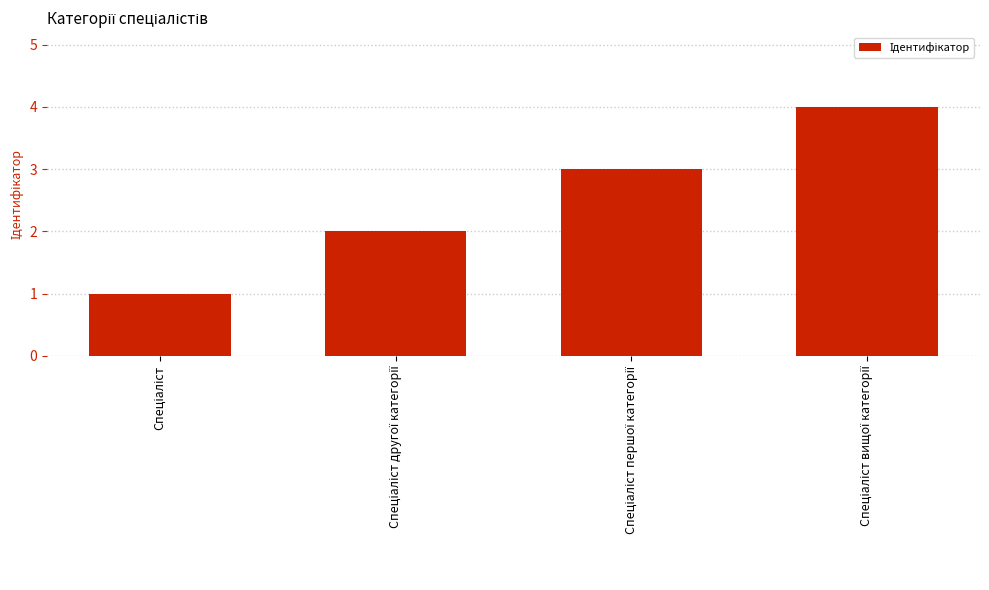

What is the maximum value shown in the chart?

4